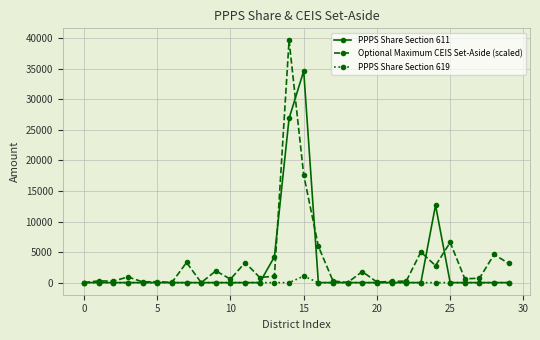

Is this an area chart (filled region under the line)?

No